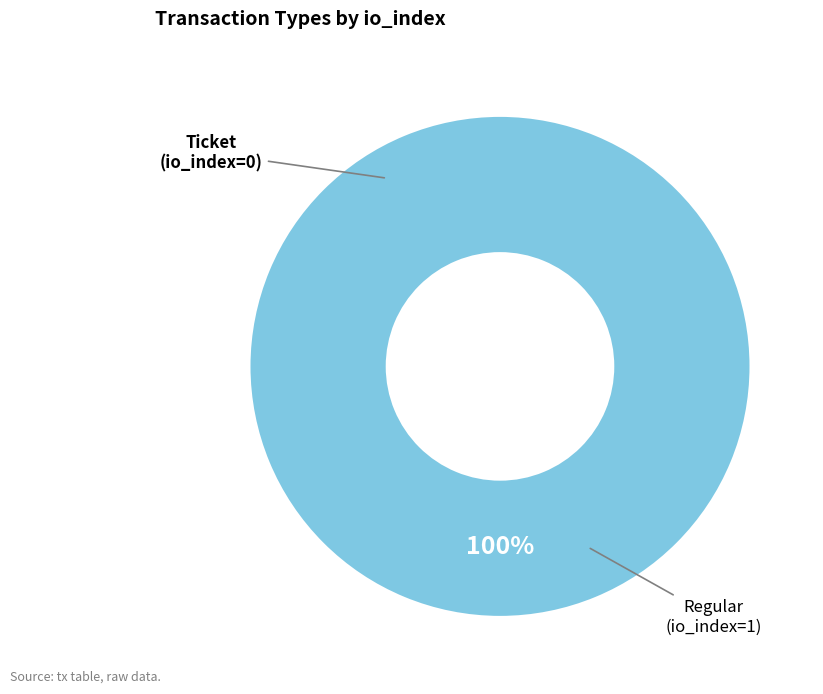

Is it true that Regular is 90% of the pie?

False